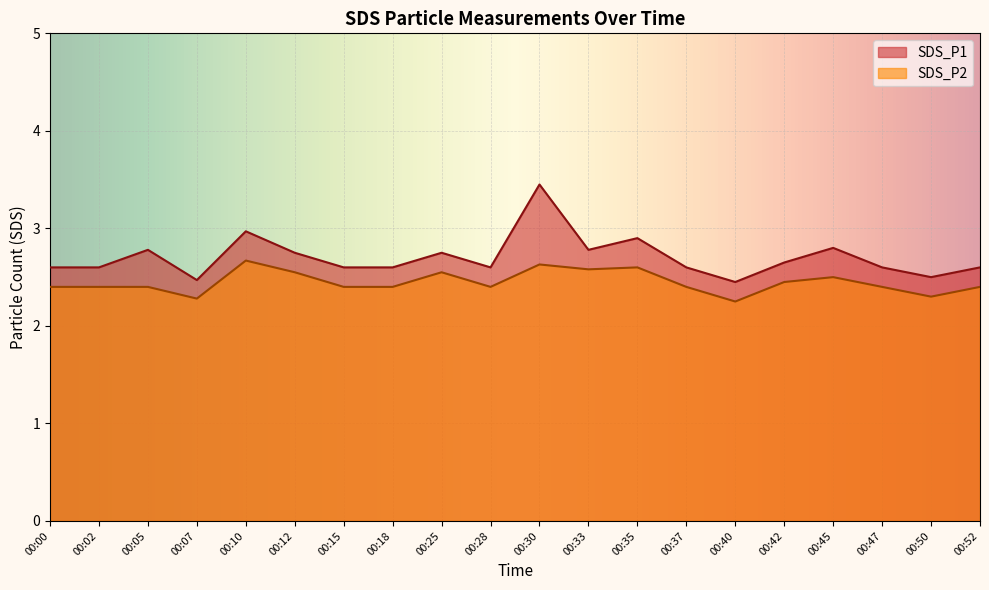

Which series changed the most between 00:28 and 00:35?

SDS_P1